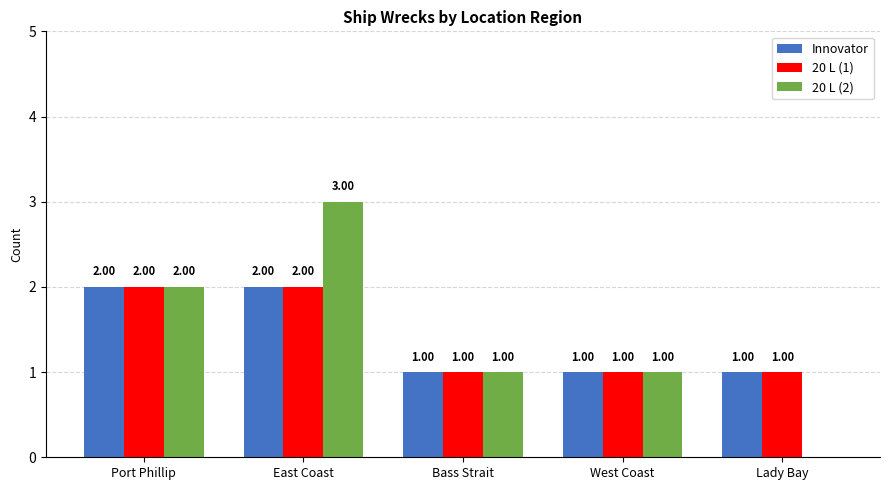

At which category is the sum across all series the highest?

East Coast